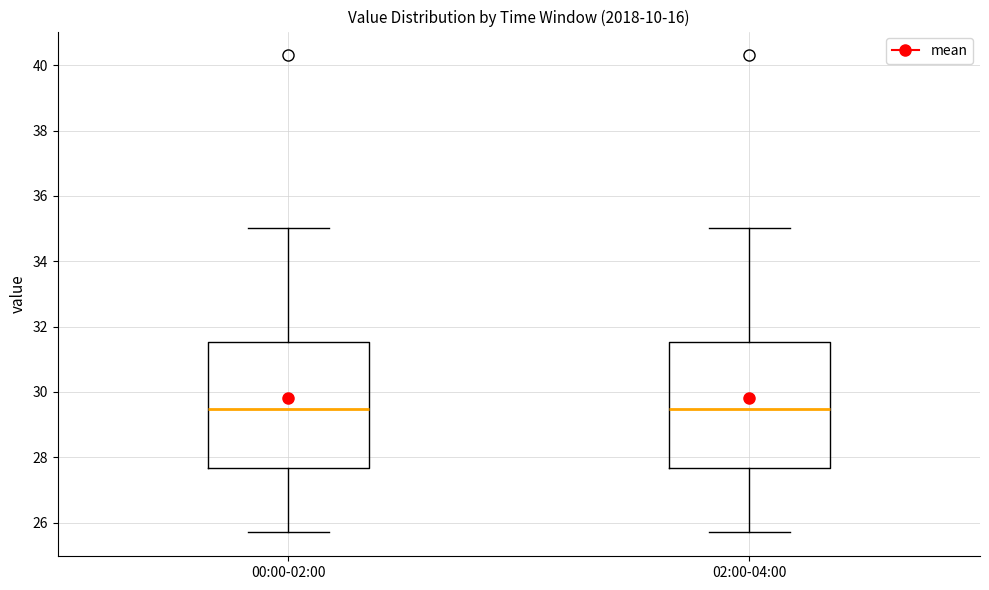

Where does the upper whisker of the box for 00:00-02:00 end on the y-axis? The values are not printed on the chart, so give them approximately, as read against the axis.

35.0